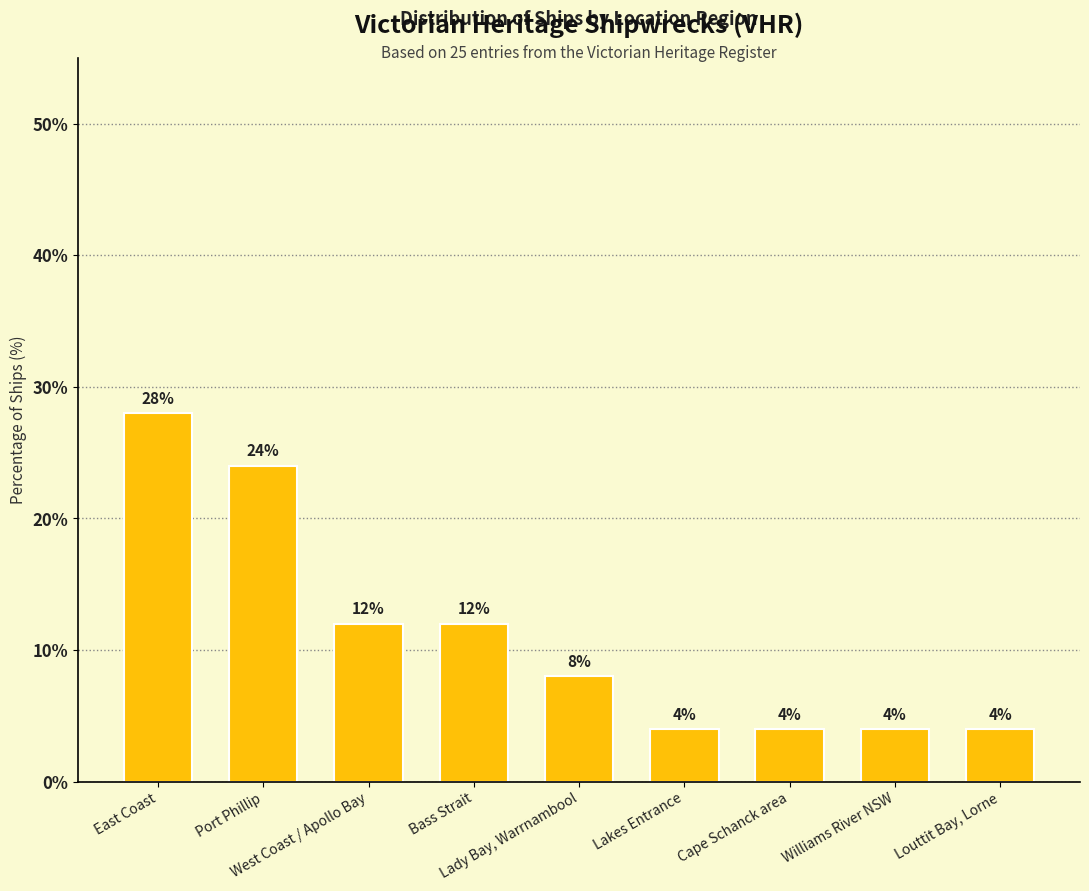

What is the value of the 4th bar from the left?

12.0